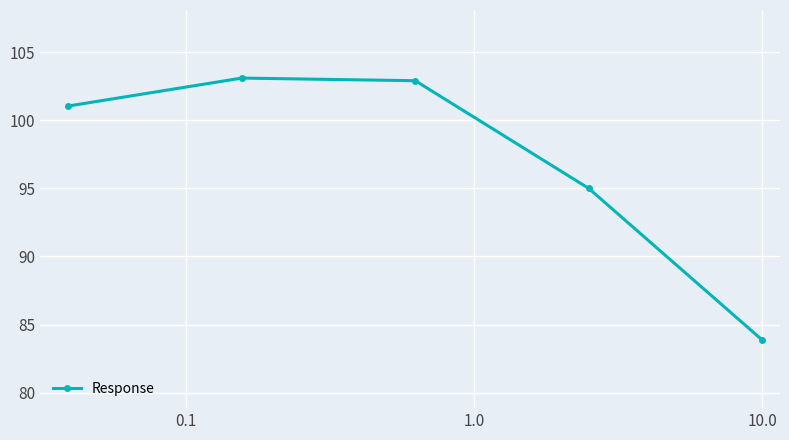

How many interior local peaks (higher than both neighbors) does the data have?

1